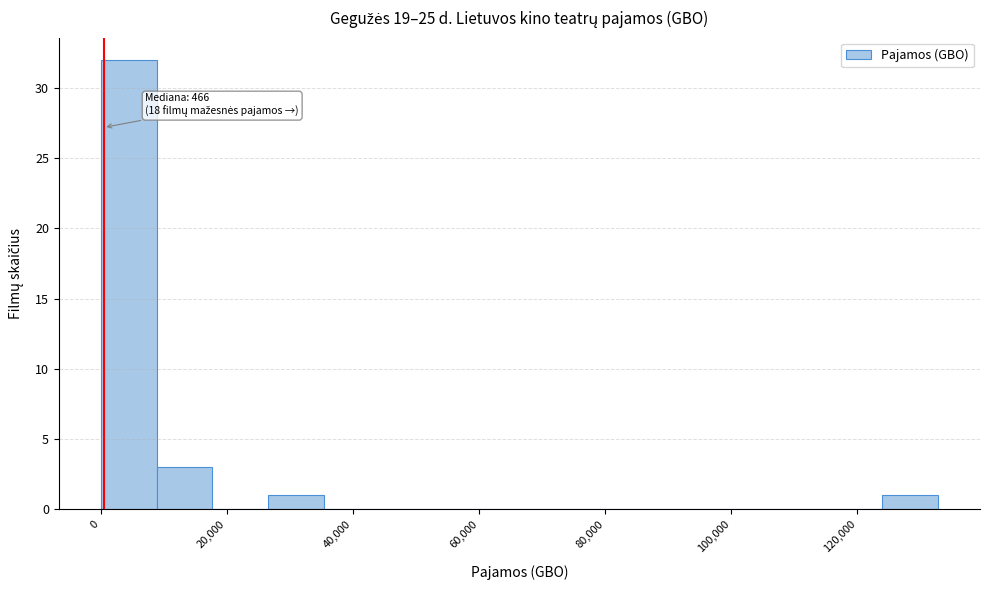

Which range on the x-axis has the tallest bar?

0 to 8000